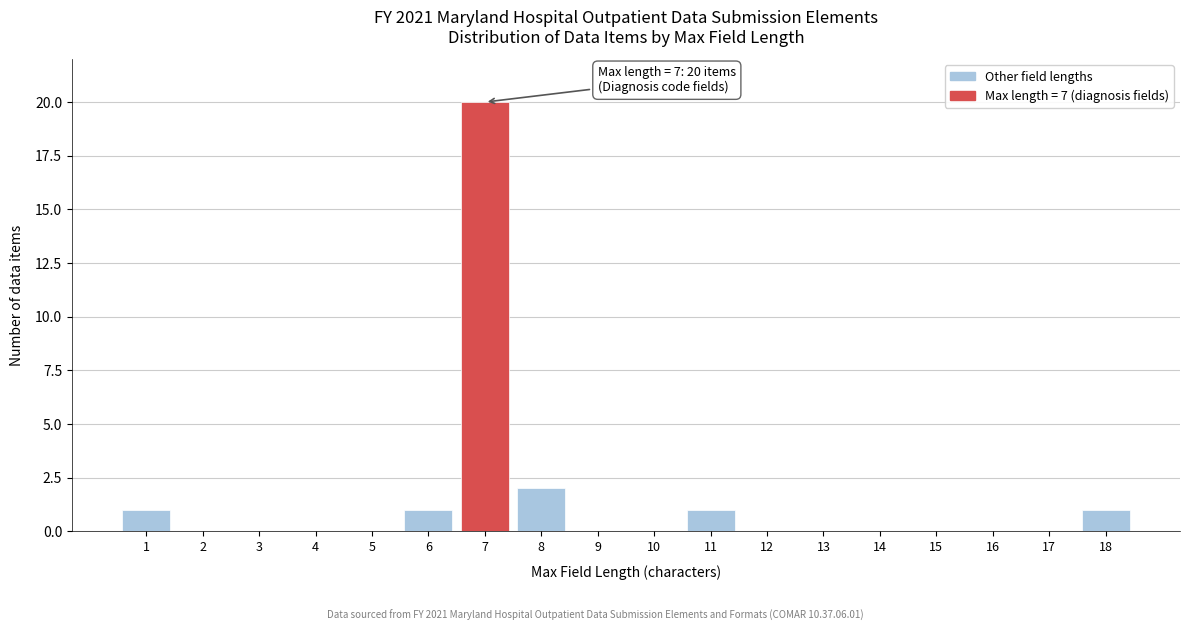

Reading left to right, list all the values displayed in this chart.

1=1	2=0	3=0	4=0	5=0	6=1	7=20	8=2	9=0	10=0	11=1	12=0	13=0	14=0	15=0	16=0	17=0	18=1